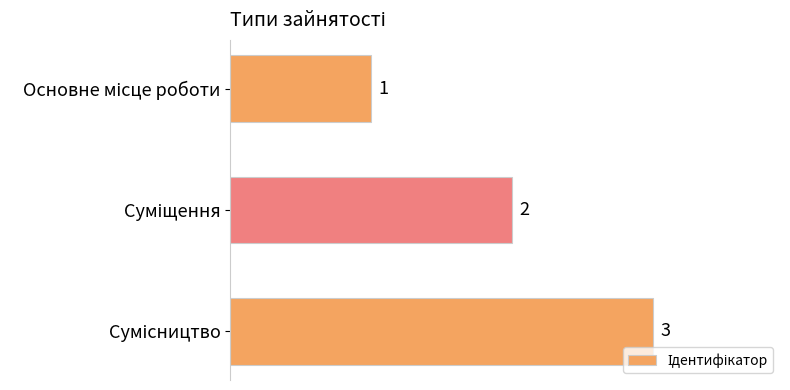

What is the difference between the maximum and second lowest values?

1